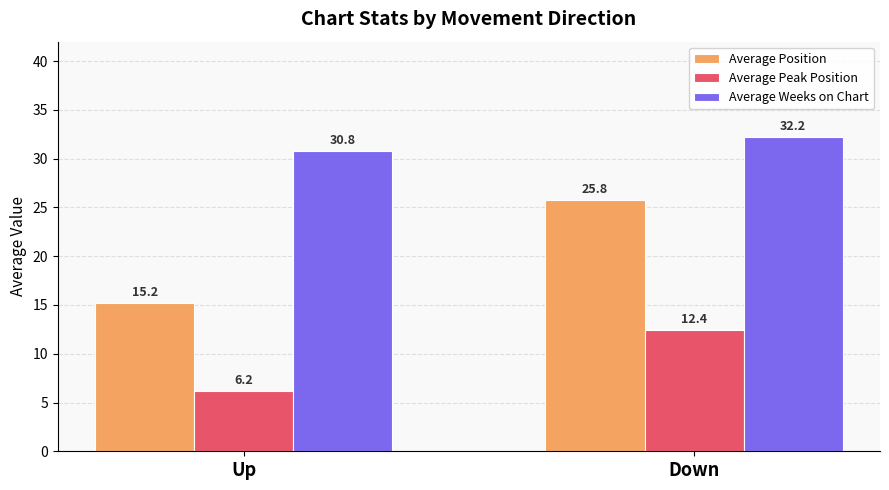

How many series are shown in this chart?

3